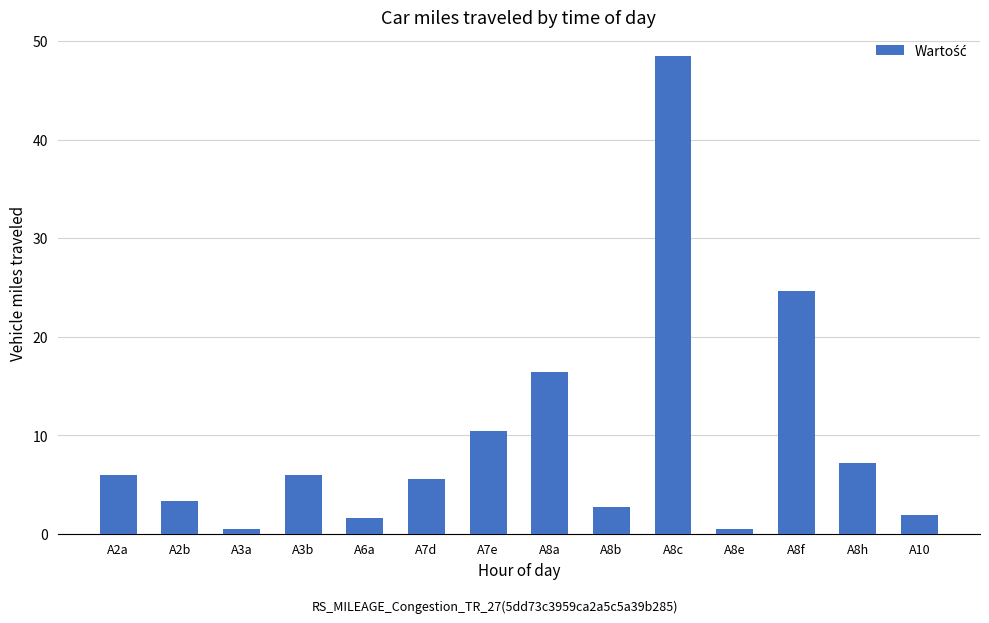

What is the difference between the maximum and second lowest values?

48.0